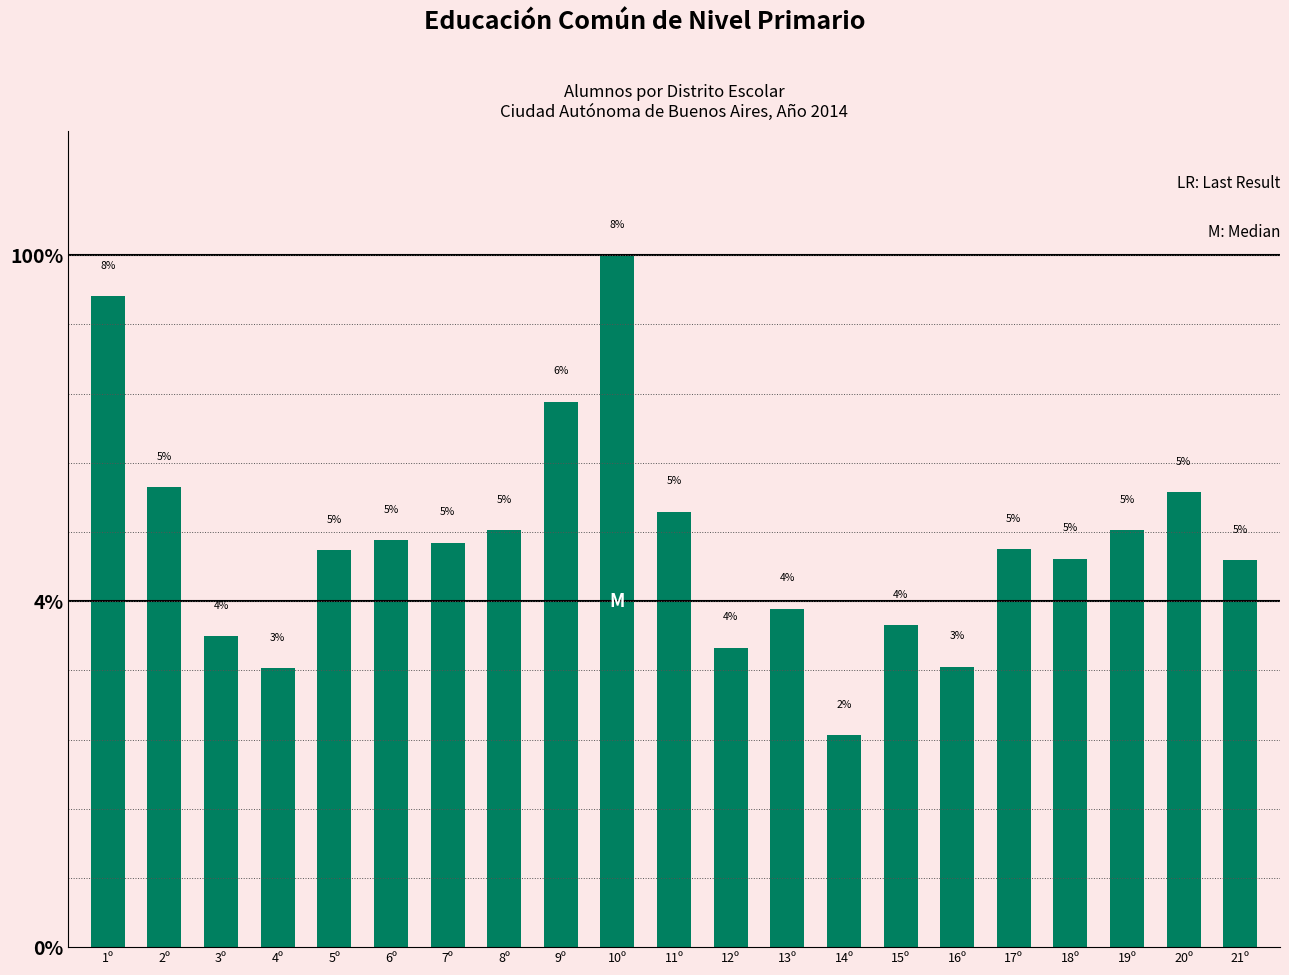

Reading right to left, extract all data points from this chart.

21º=4.5	20º=5.3	19º=4.9	18º=4.6	17º=4.7	16º=3.3	15º=3.8	14º=2.5	13º=4.0	12º=3.5	11º=5.1	10º=8.1	9º=6.4	8º=4.9	7º=4.7	6º=4.8	5º=4.7	4º=3.3	3º=3.6	2º=5.4	1º=7.6